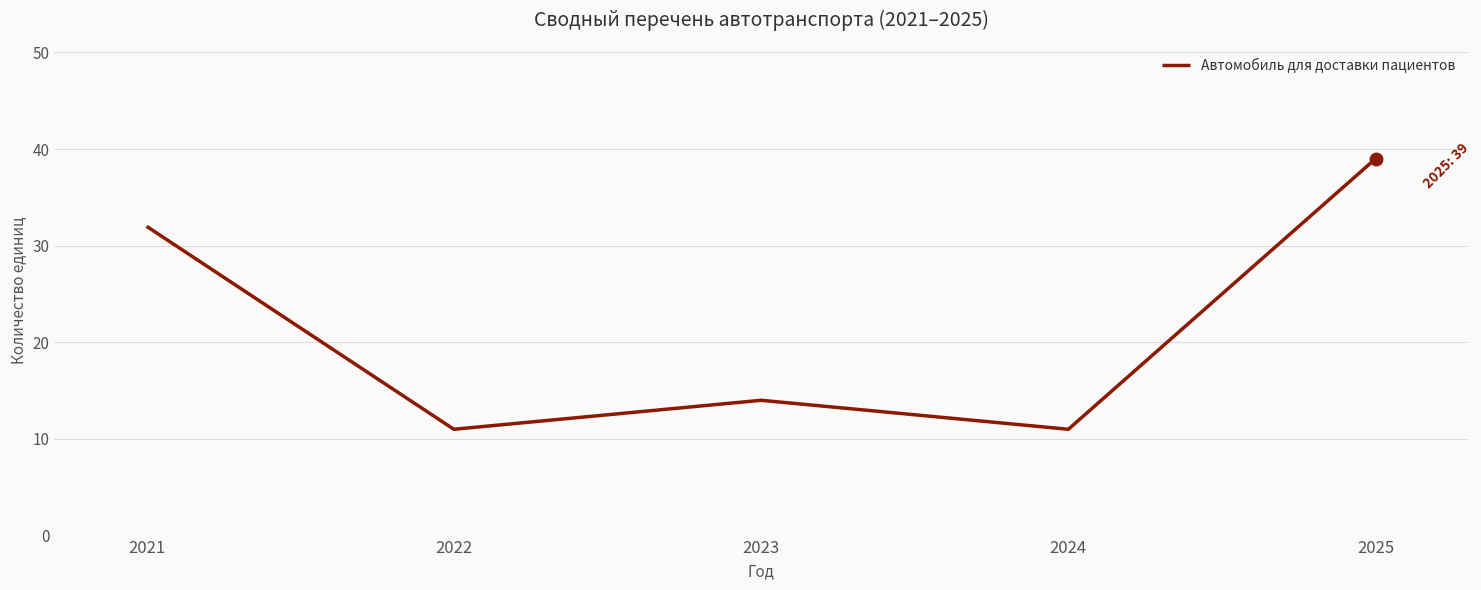

The chart shows a value of 17 at 2024. True or false?

False